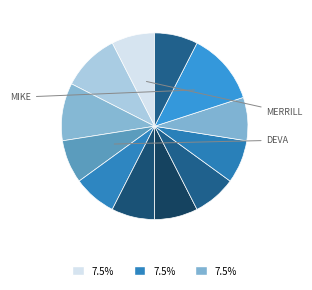

How many slices are in this pie chart?

12